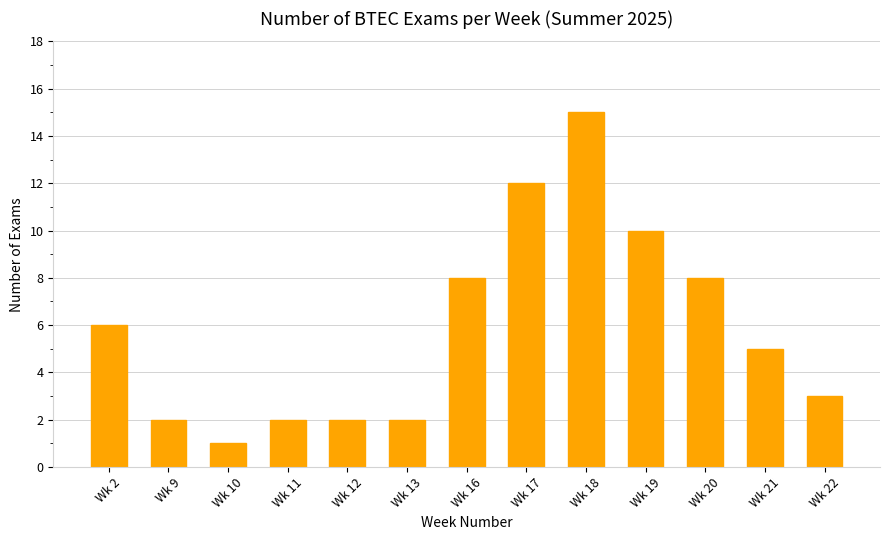

Reading left to right, what are all the values shown in this chart?

6	2	1	2	2	2	8	12	15	10	8	5	3